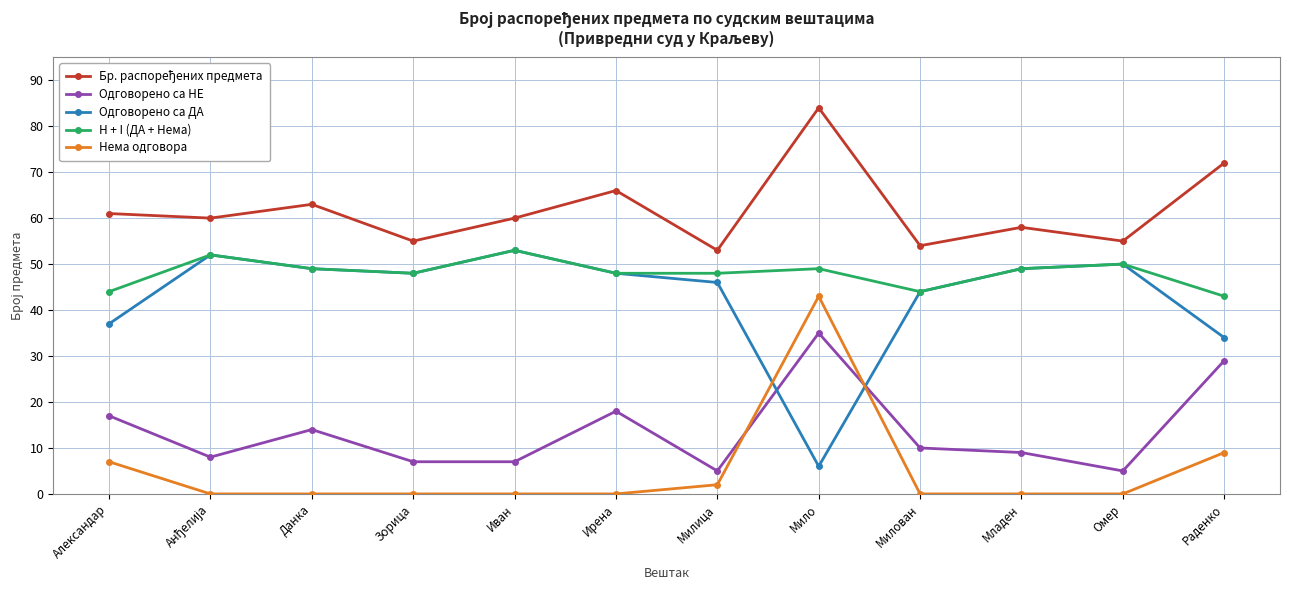

What is the spread (max minus min) of values at Омер?

55